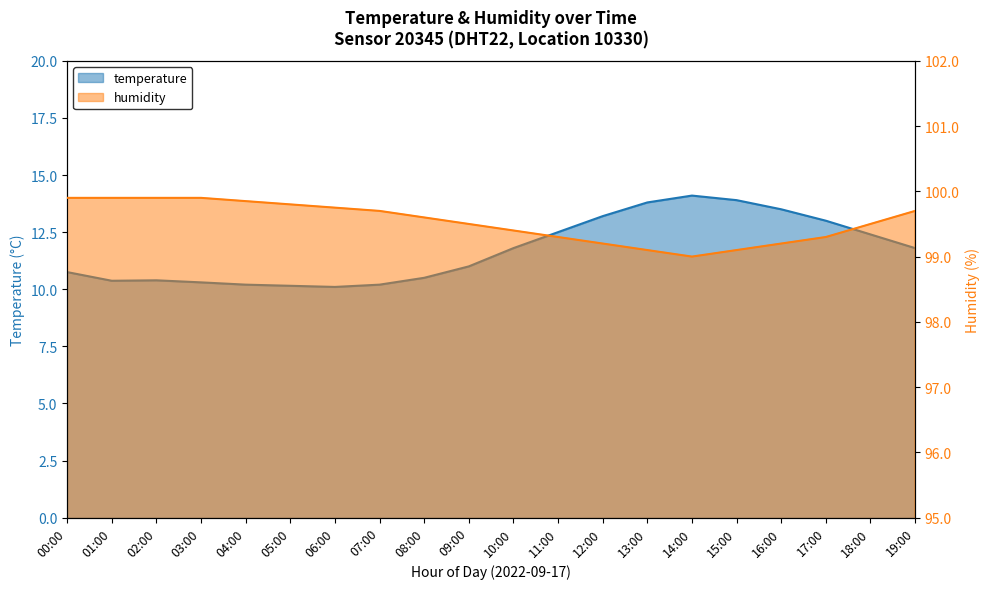

True or false: temperature and humidity intersect in this chart.

False